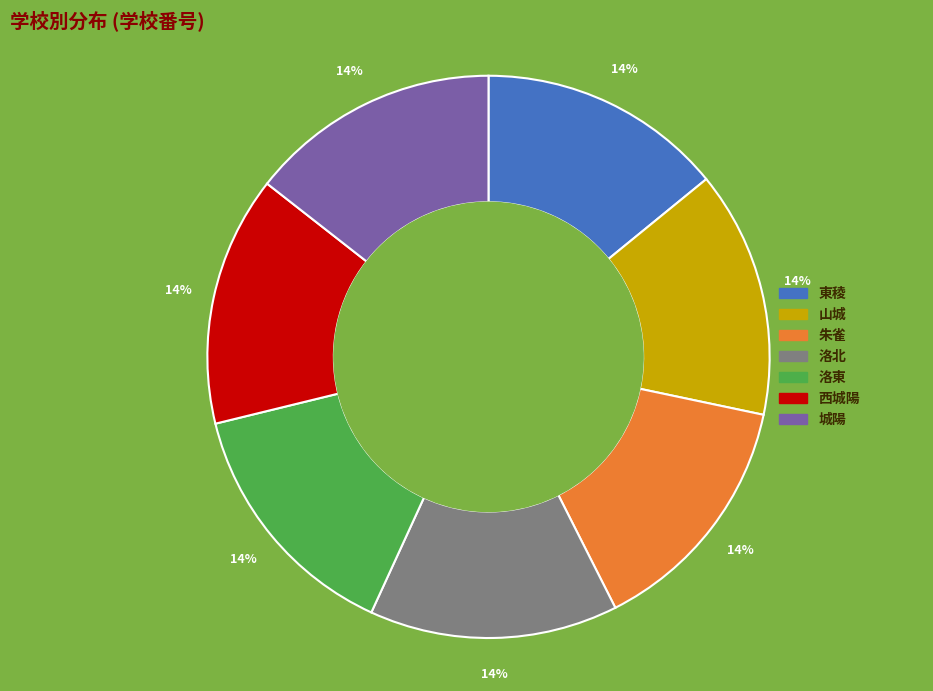

The 洛北 slice represents 28% of the pie. True or false?

False